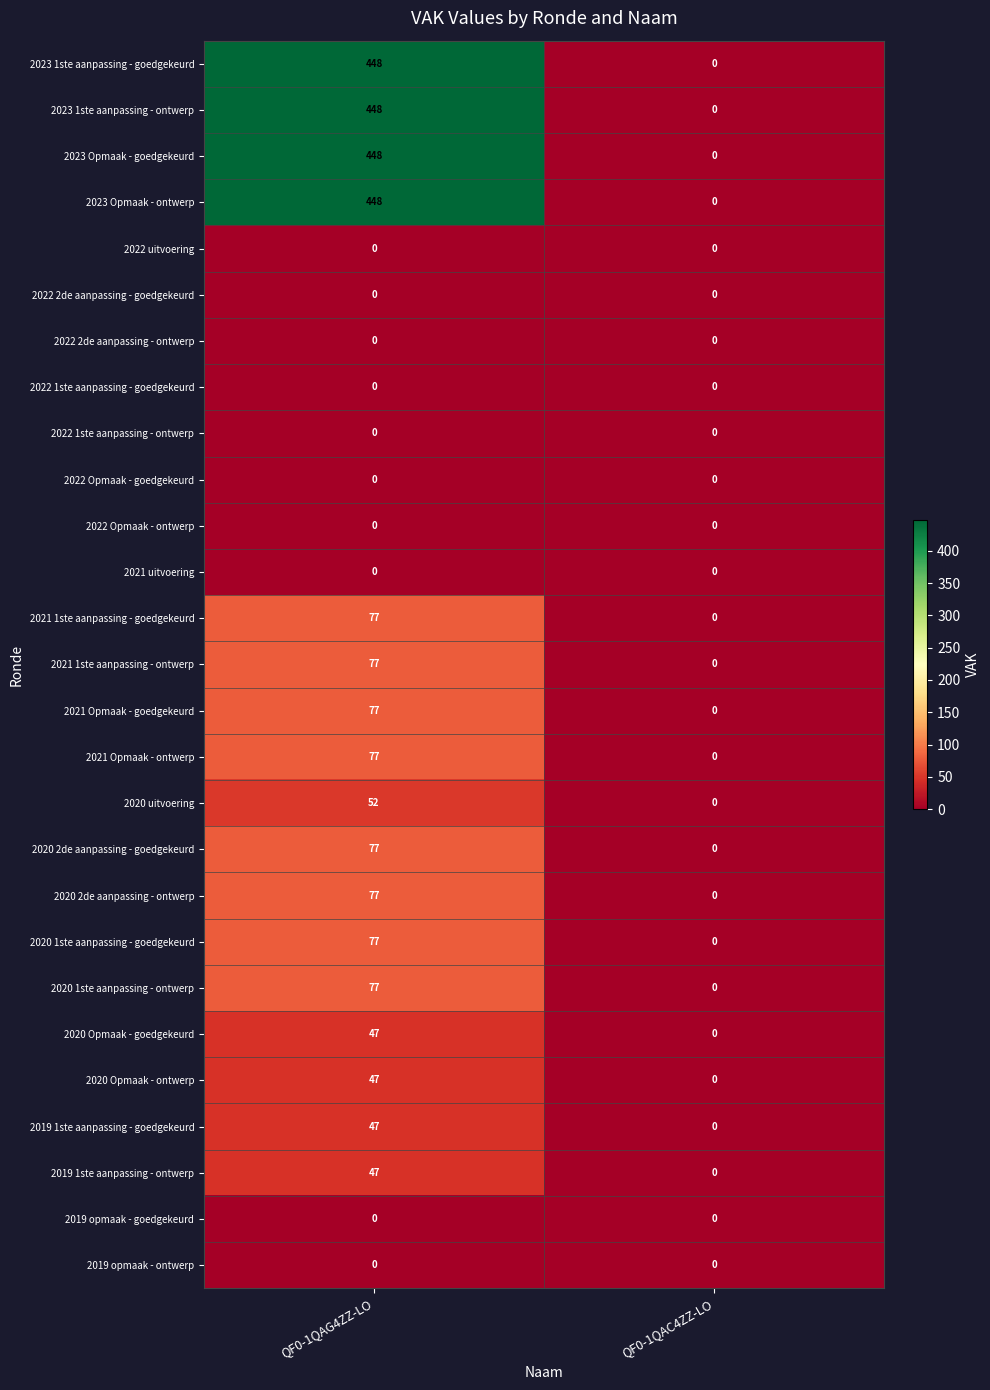

What is the difference between the highest and lowest values at QF0-1QAG4ZZ-LO?

448